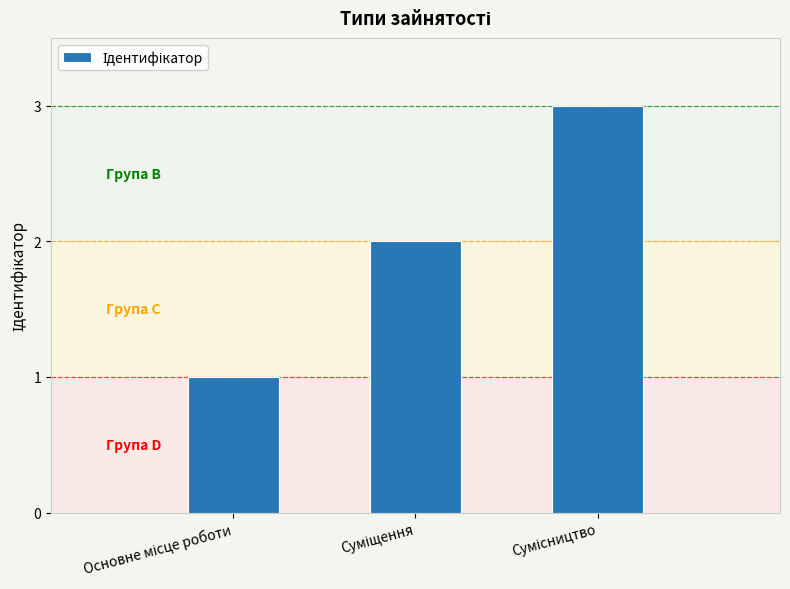

What is the sum of all values?

6